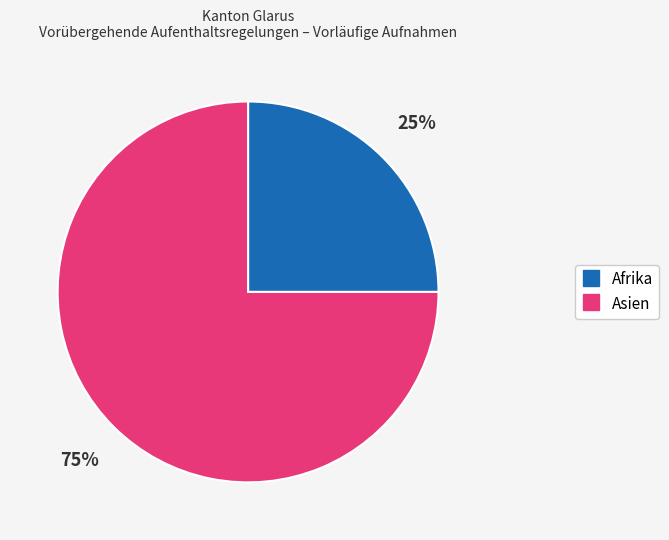

To the nearest percent, what portion does Asien represent?

75%